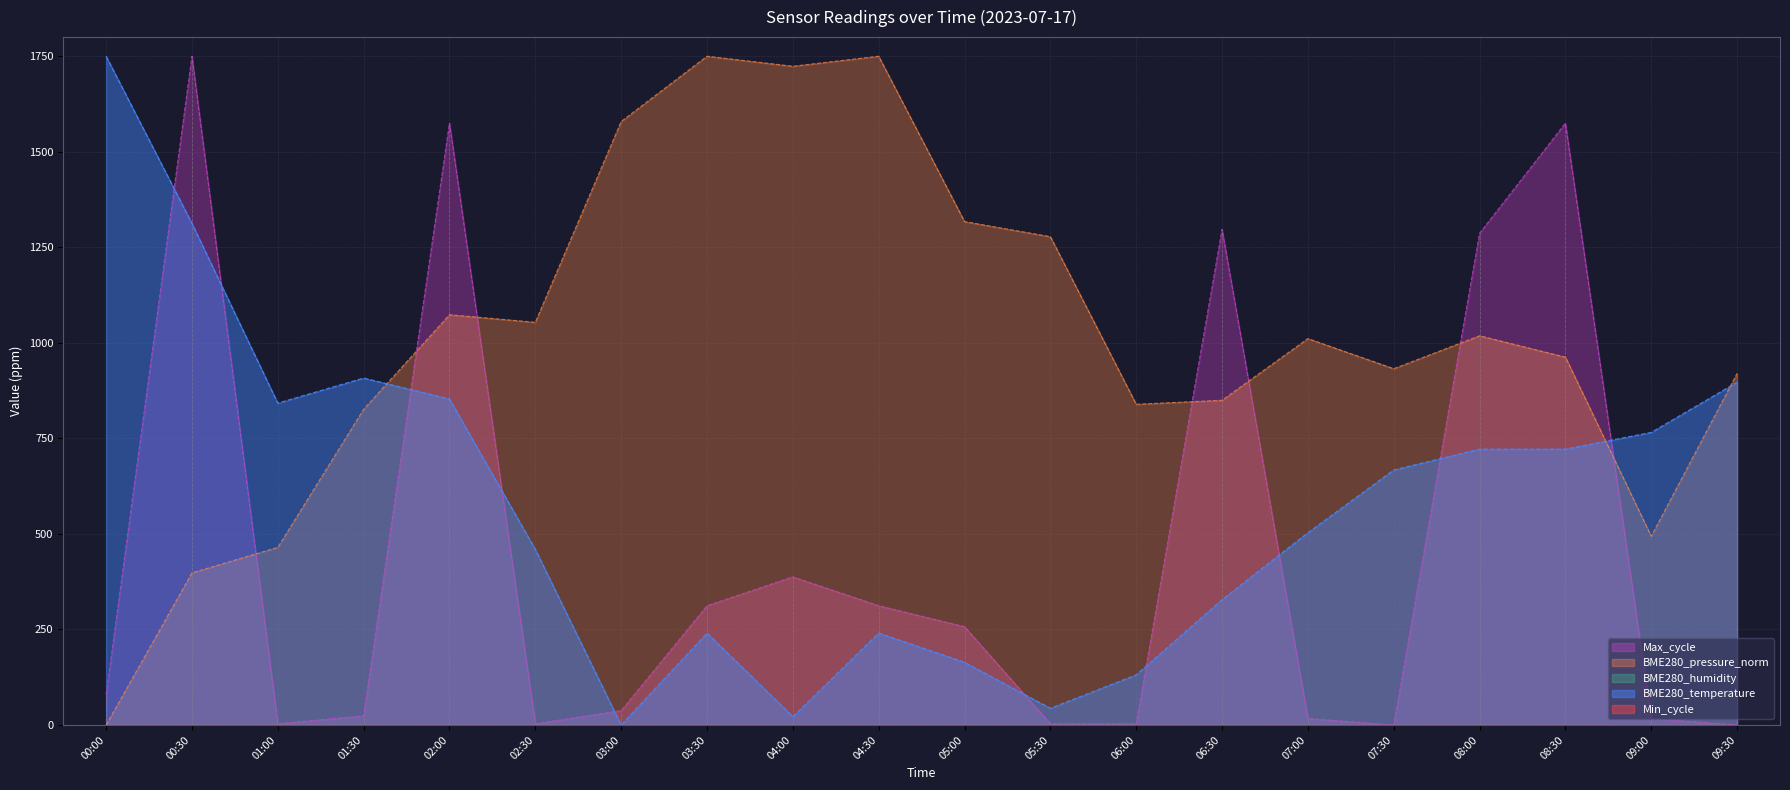

True or false: BME280_temperature has more than 2 interior local peaks.

True